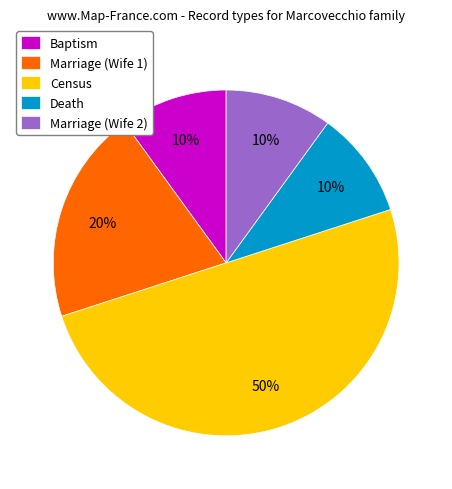

What is the ratio of the value at Baptism to the value at Death?

1.0